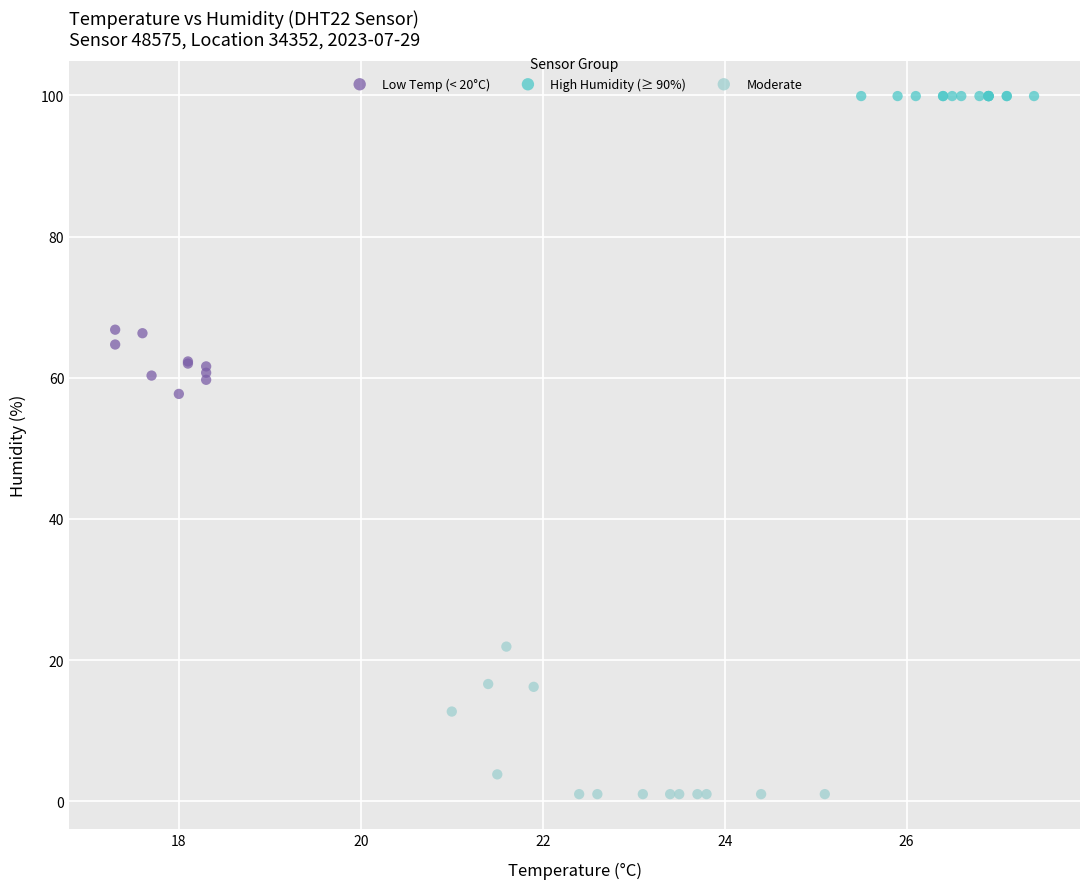

Which series contains the highest Y value?

High Humidity (≥ 90%)